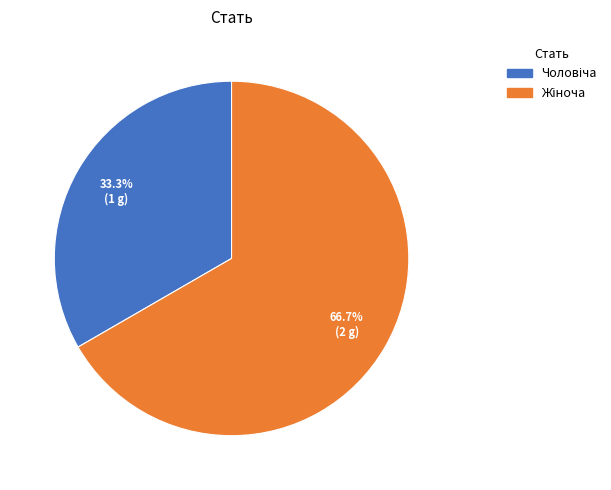

Is there a majority slice in this chart?

Yes